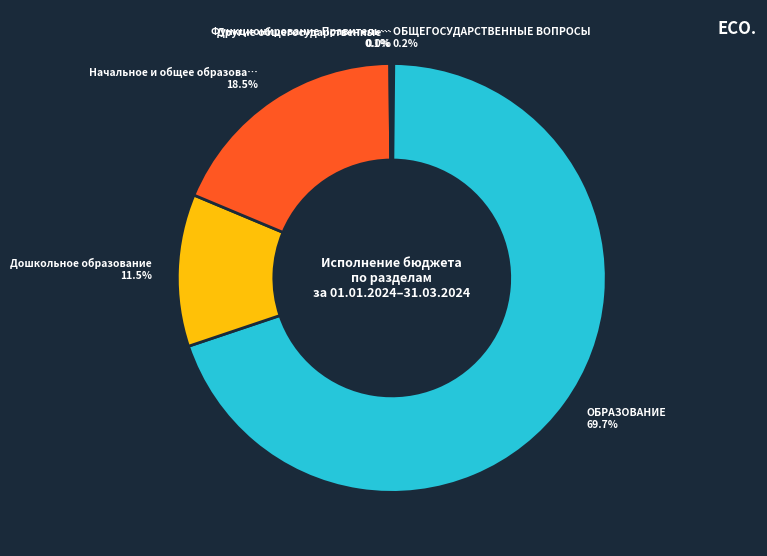

How many segments does this pie chart have?

6